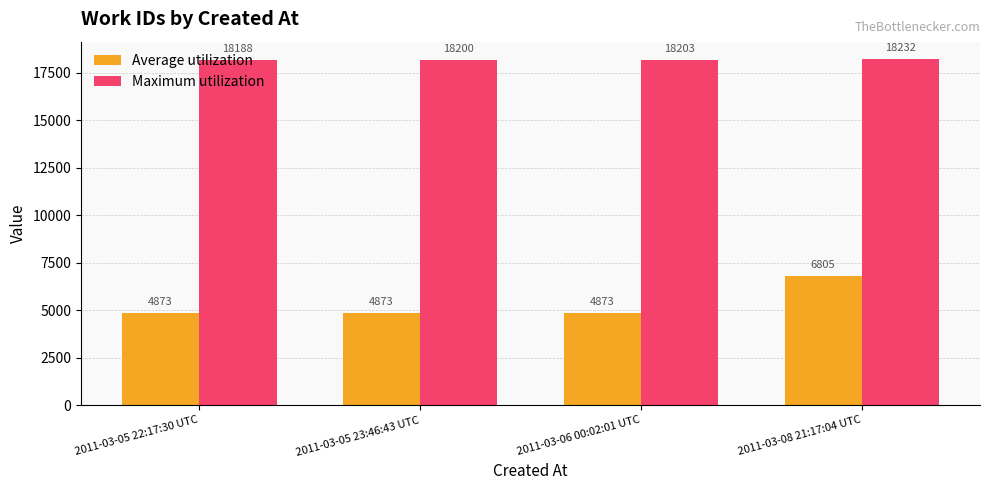

Reading right to left, transcribe all the data shown in this chart.

Average utilization: 2011-03-08 21:17:04 UTC=6805	2011-03-06 00:02:01 UTC=4873	2011-03-05 23:46:43 UTC=4873	2011-03-05 22:17:30 UTC=4873
Maximum utilization: 2011-03-08 21:17:04 UTC=18232	2011-03-06 00:02:01 UTC=18203	2011-03-05 23:46:43 UTC=18200	2011-03-05 22:17:30 UTC=18188